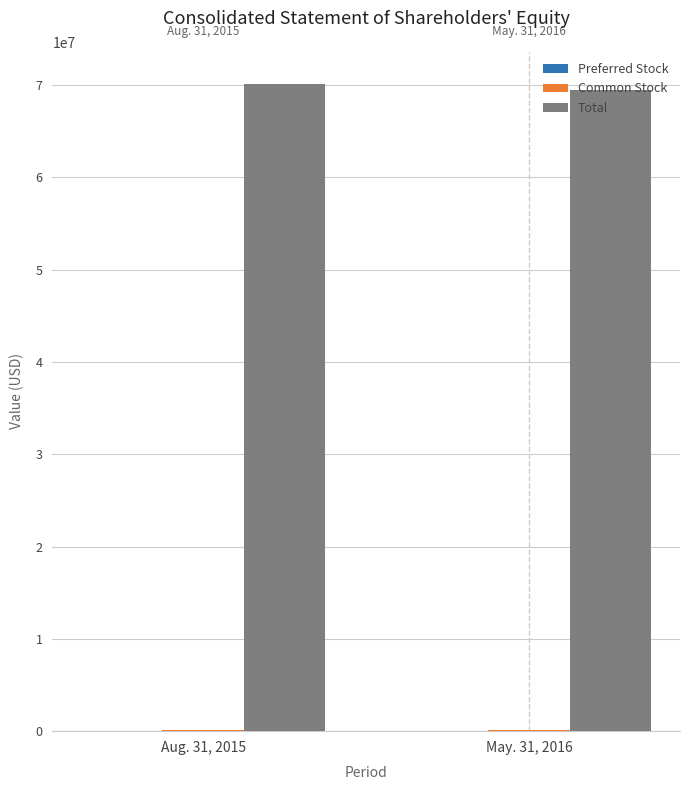

What is the maximum value shown in the chart?

70085548